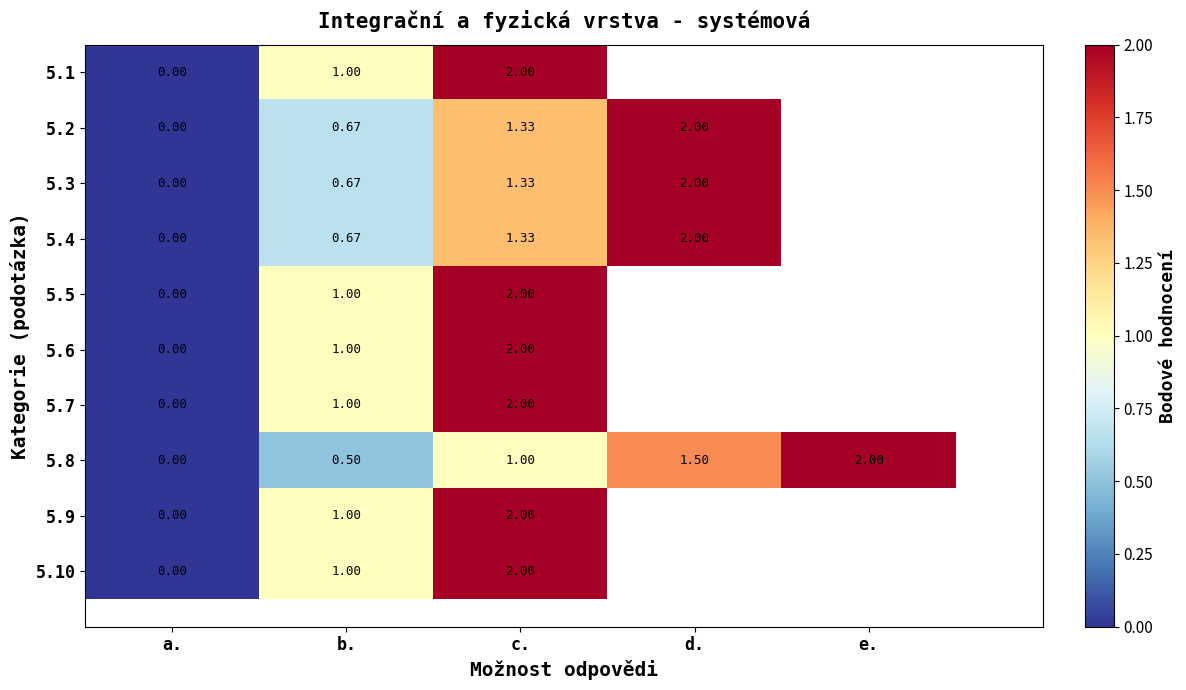

Which has a higher value, e. or d.?

d.